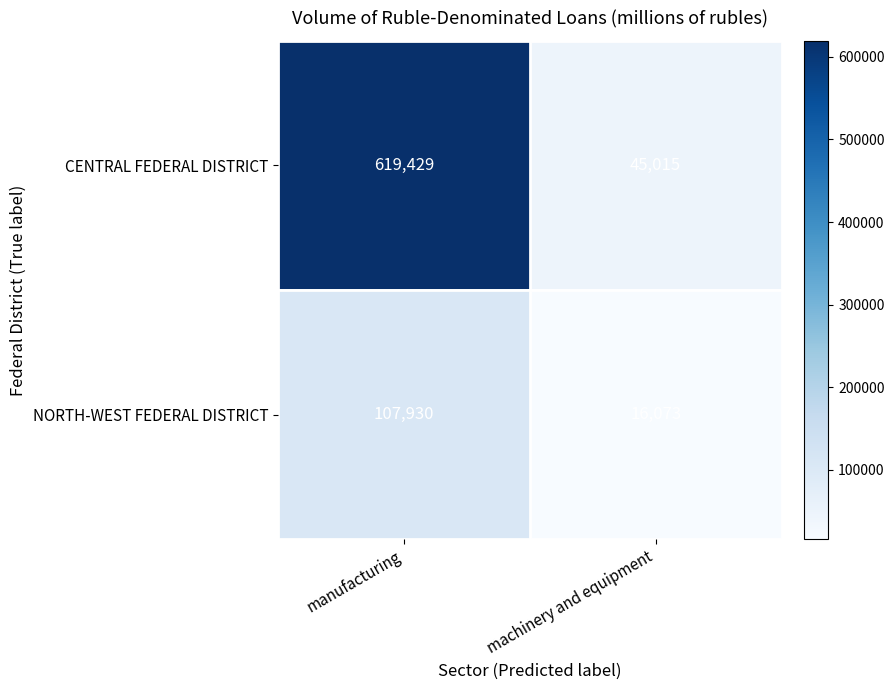

The NORTH-WEST FEDERAL DISTRICT series shows 37873 at manufacturing. True or false?

False